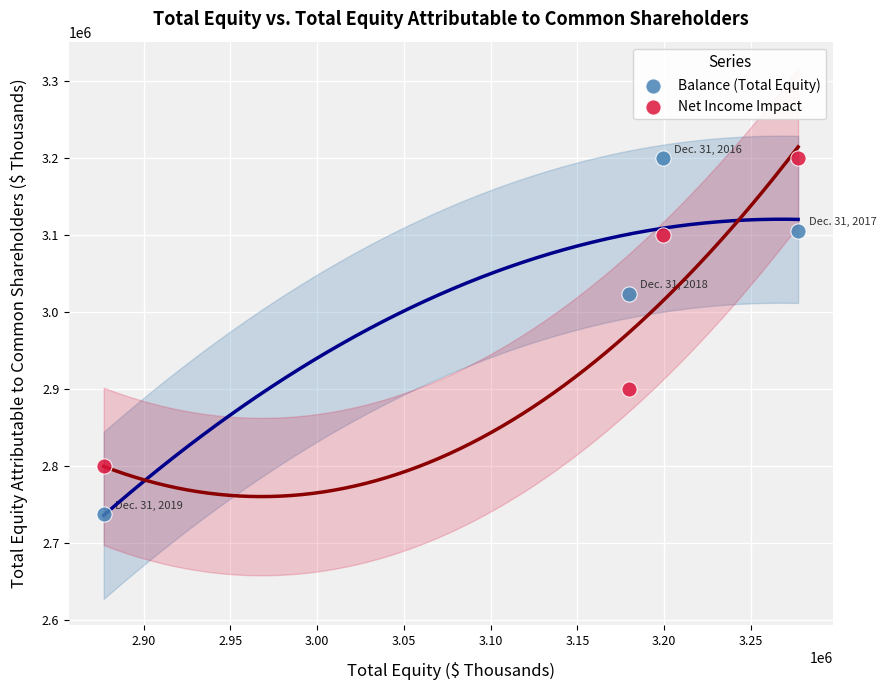

What is the X range (max minus min) for the scatter plot?

400138